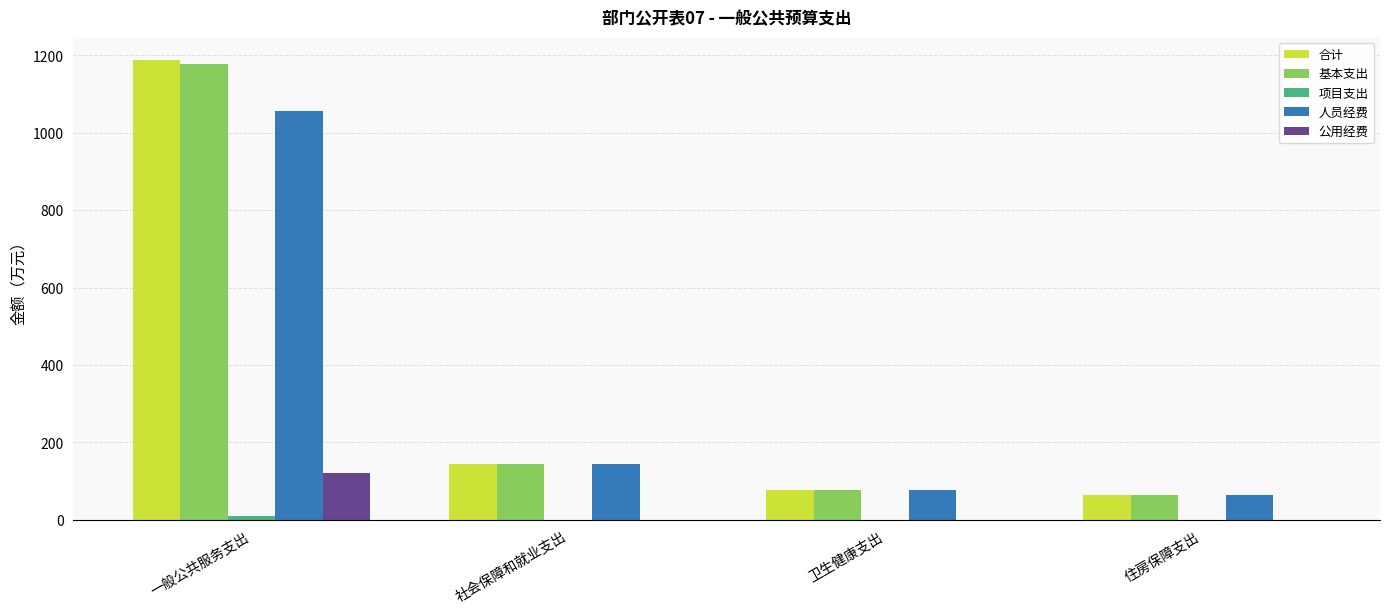

At which category is the sum across all series the highest?

一般公共服务支出